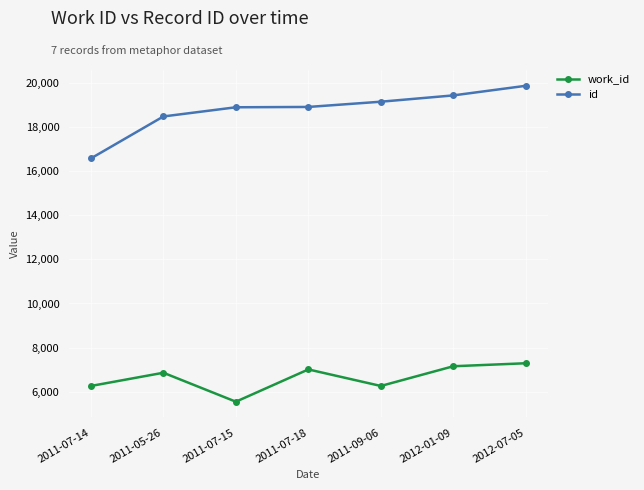

True or false: work_id and id intersect in this chart.

False